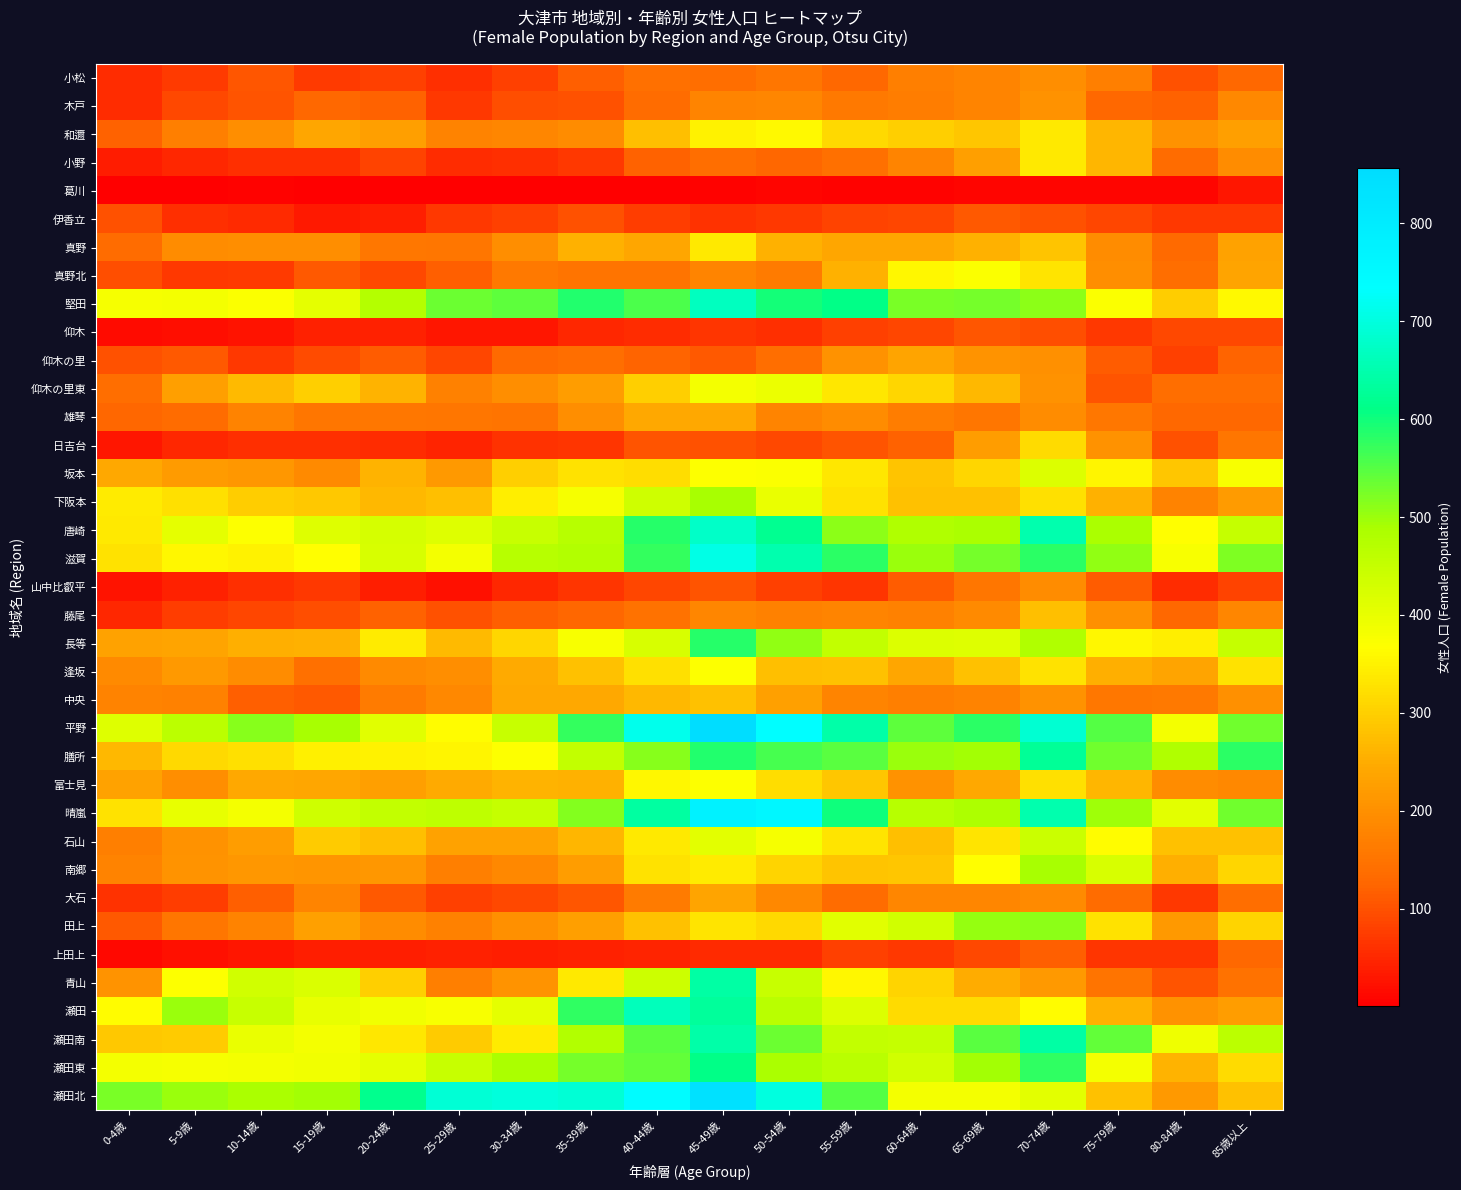

At 35-39歳, list the series in order from smallest to largest.

葛川, 上田上, 仰木, 日吉台, 山中比叡平, 小野, 木戸, 伊香立, 大石, 小松, 藤尾, 仰木の里, 真野北, 和邇, 雄琴, 仰木の里東, 南郷, 田上, 中央, 真野, 富士見, 石山, 逢坂, 坂本, 青山, 長等, 下阪本, 膳所, 唐崎, 瀬田南, 滋賀, 晴嵐, 瀬田東, 平野, 瀬田, 堅田, 瀬田北